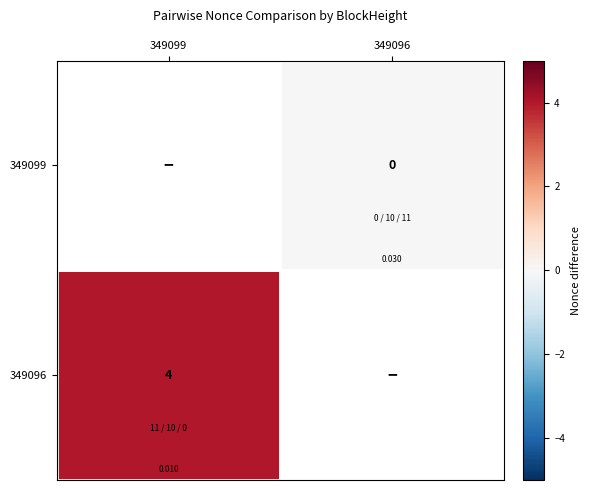

Rank the categories by 349099 value from lowest to highest.

349099, 349096